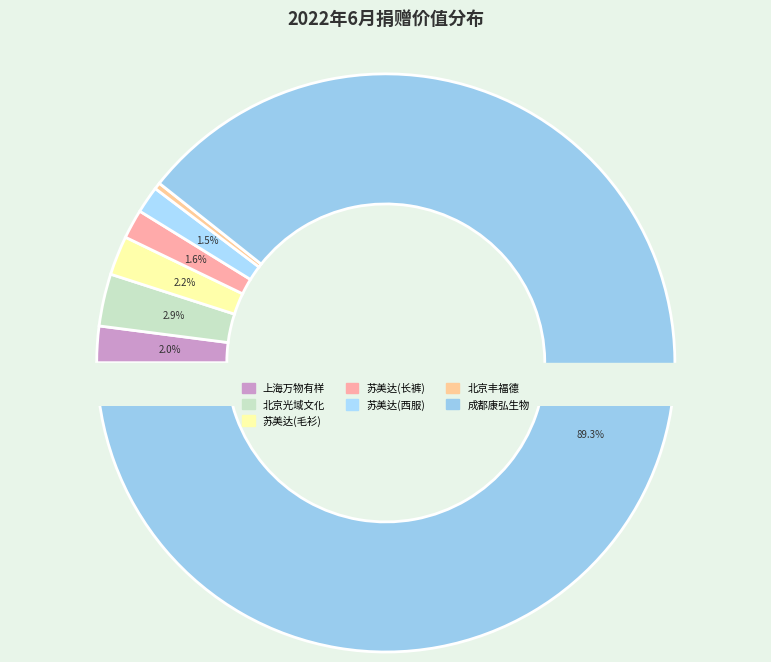

What is the largest slice in the pie chart?

成都康弘生物科技有限公司